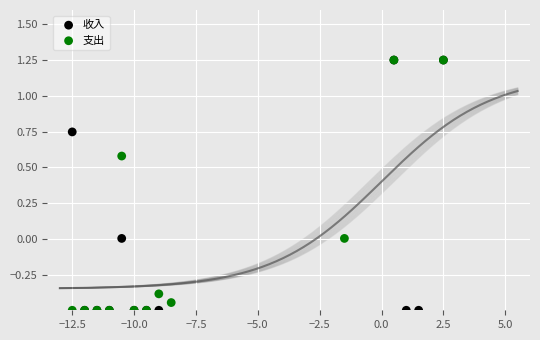

What are all the series names shown in the legend?

收入, 支出